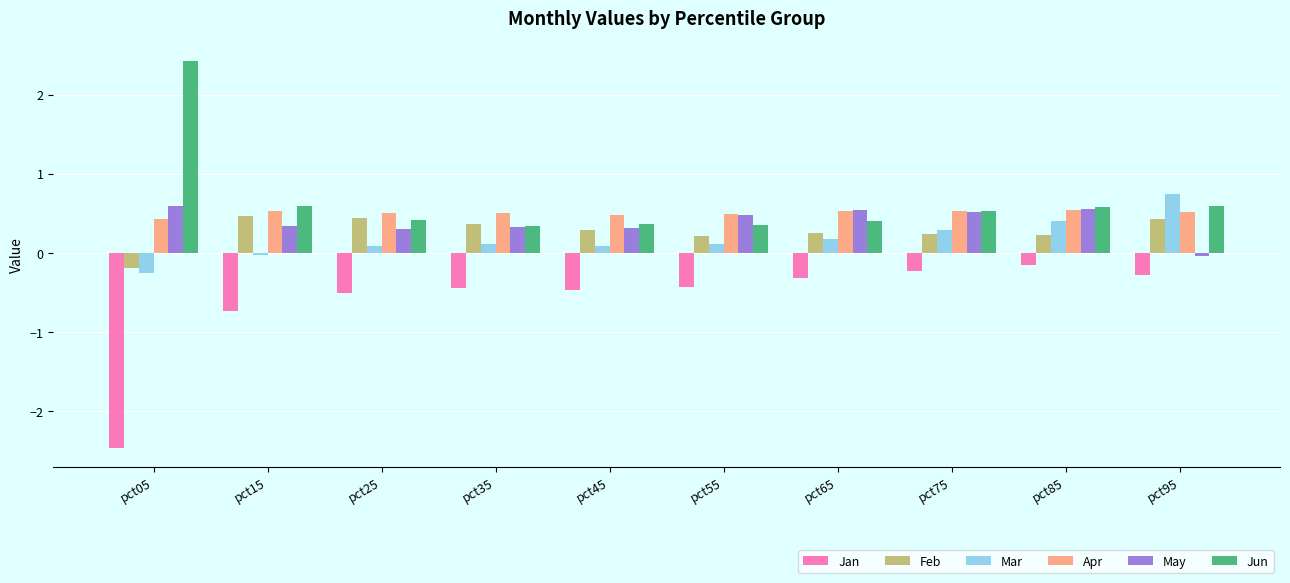

What is the difference between the Apr values at pct05 and pct95?

0.1